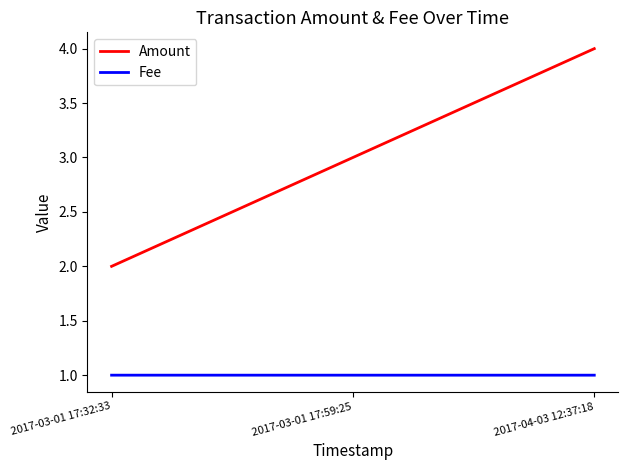

What is the smallest value displayed?

1.0